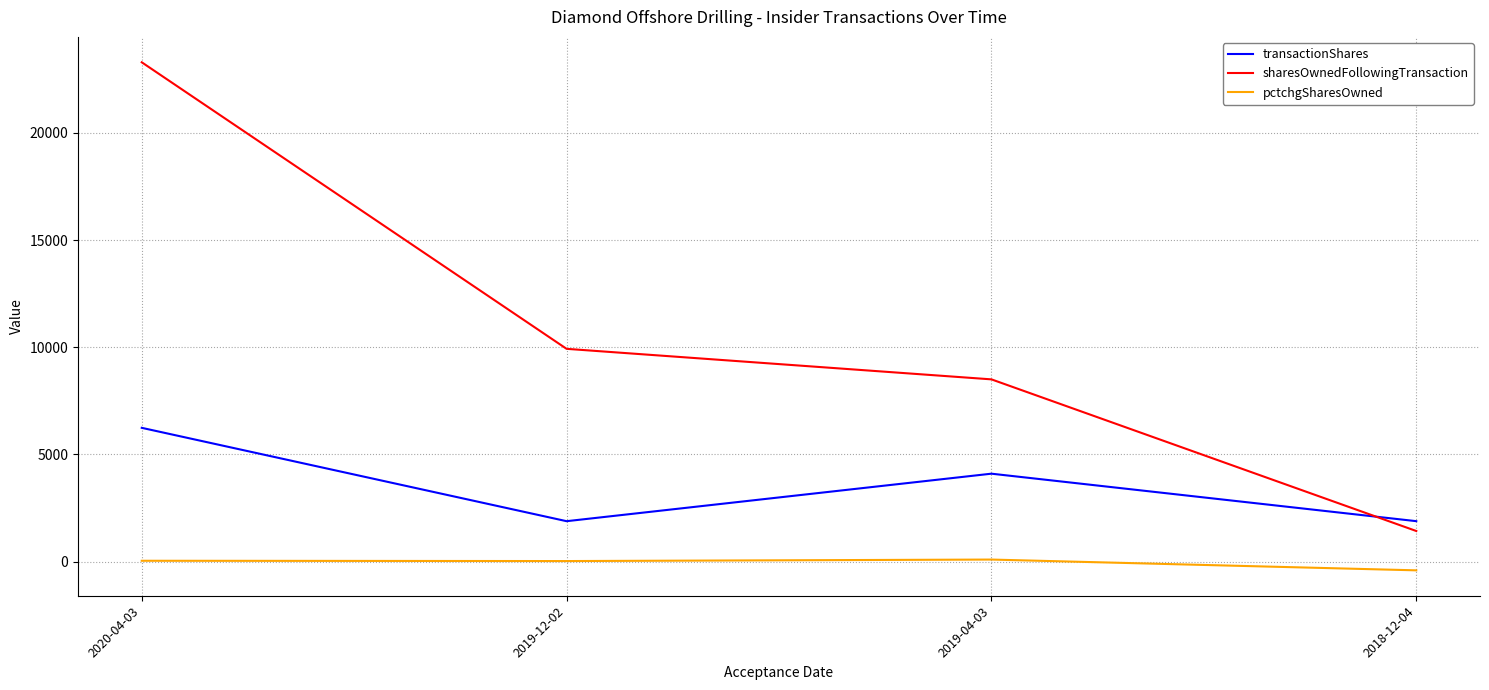

In transactionShares, how many points are lower than both neighbors (excluding endpoints)?

1